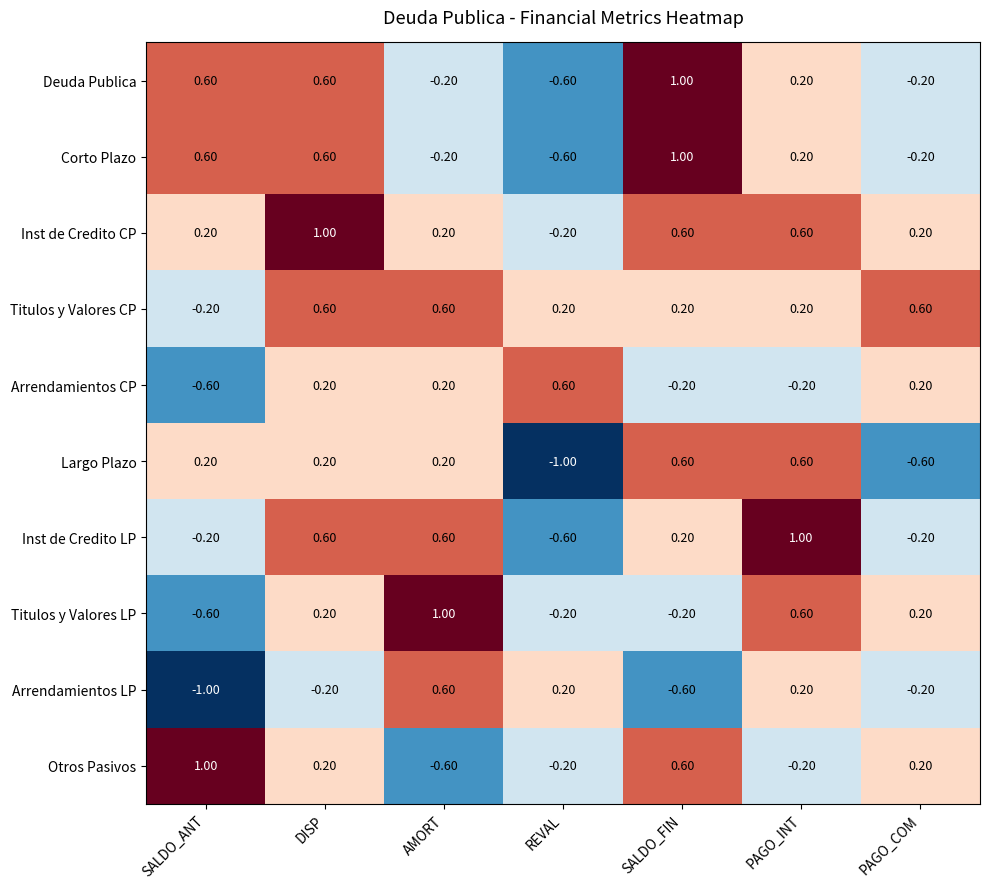

How many data points does each series have?

7